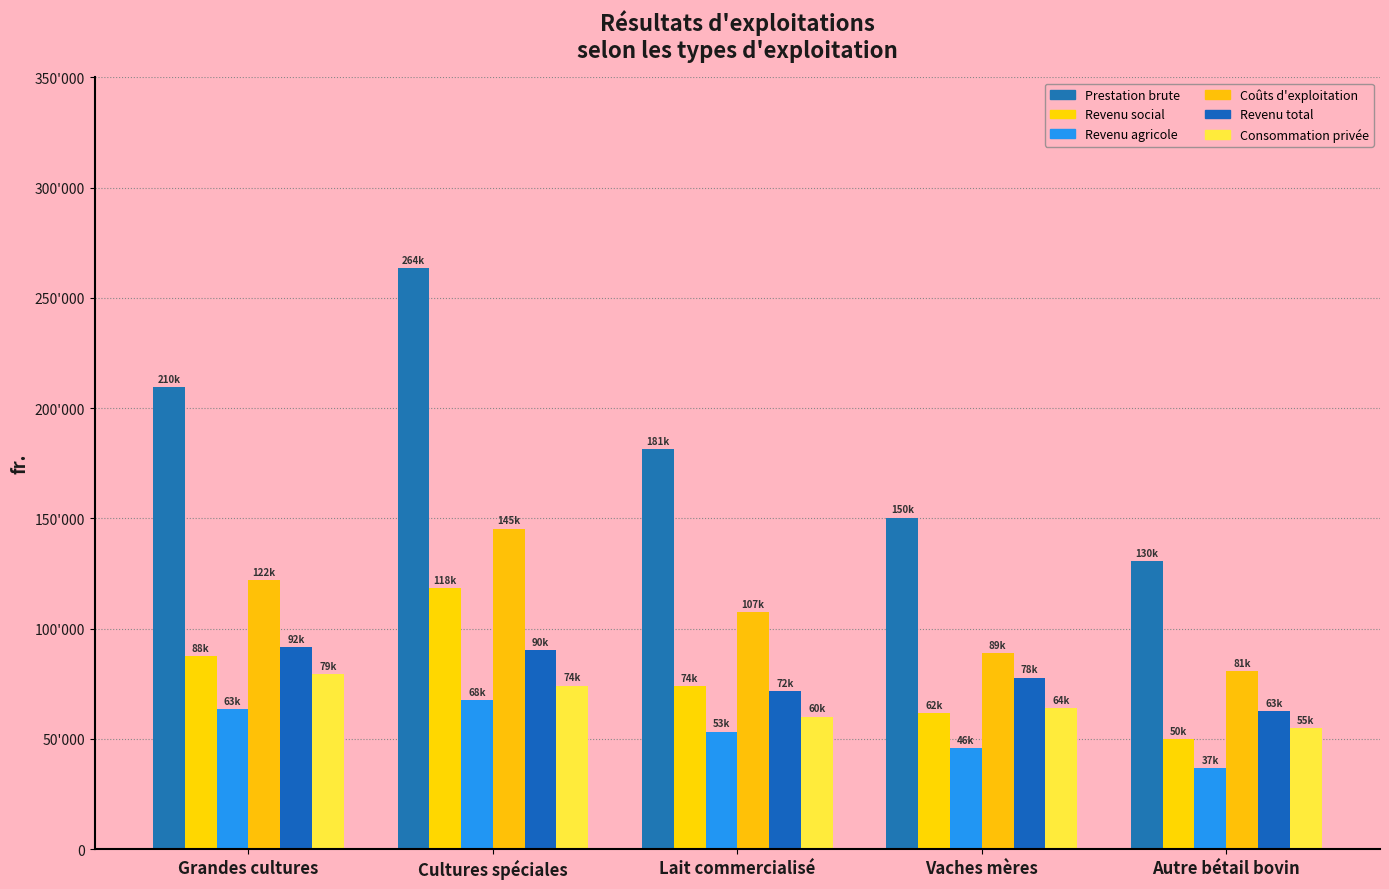

Which category has the highest value across all series?

Cultures spéciales